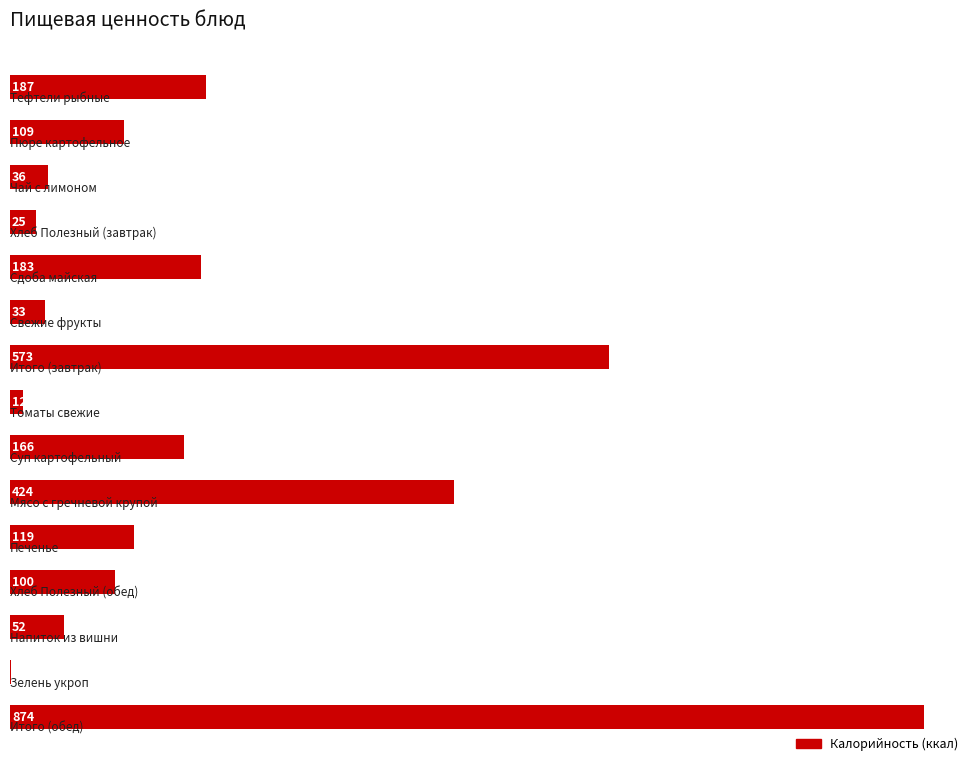

Are the bars grouped side by side (vs. stacked)?

No